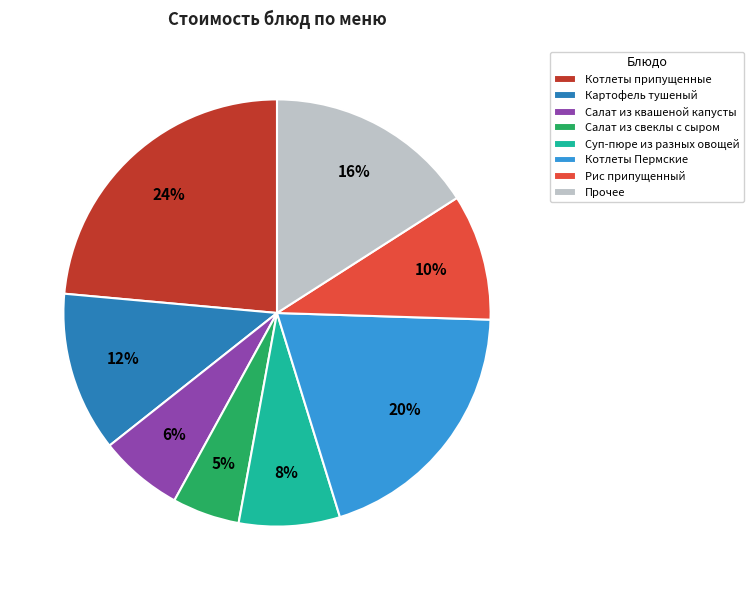

Does any single category account for the majority?

No